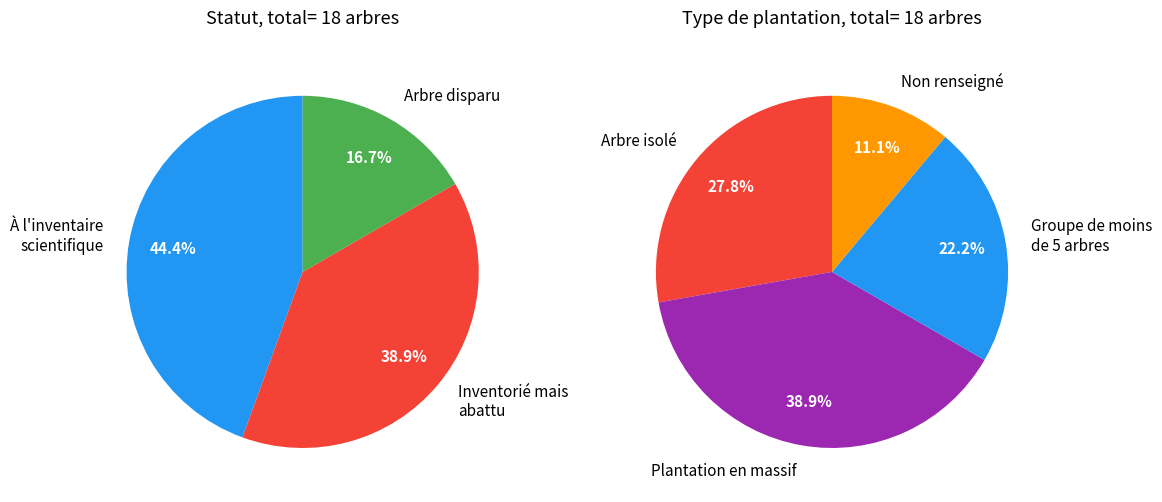

Rank the categories by value from lowest to highest.

Arbre disparu, Inventorié mais abattu, À l'inventaire scientifique